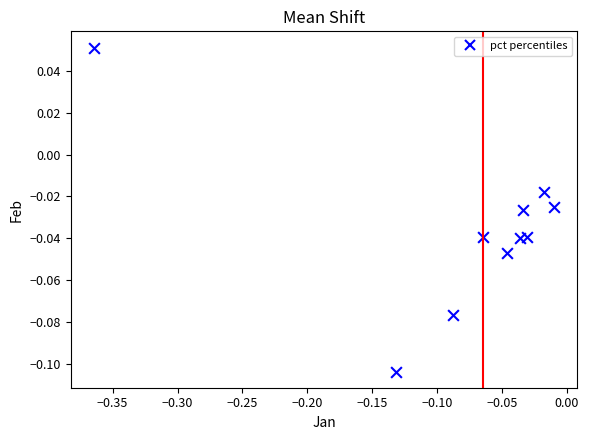

What is the range of X values (max minus min)?

0.4